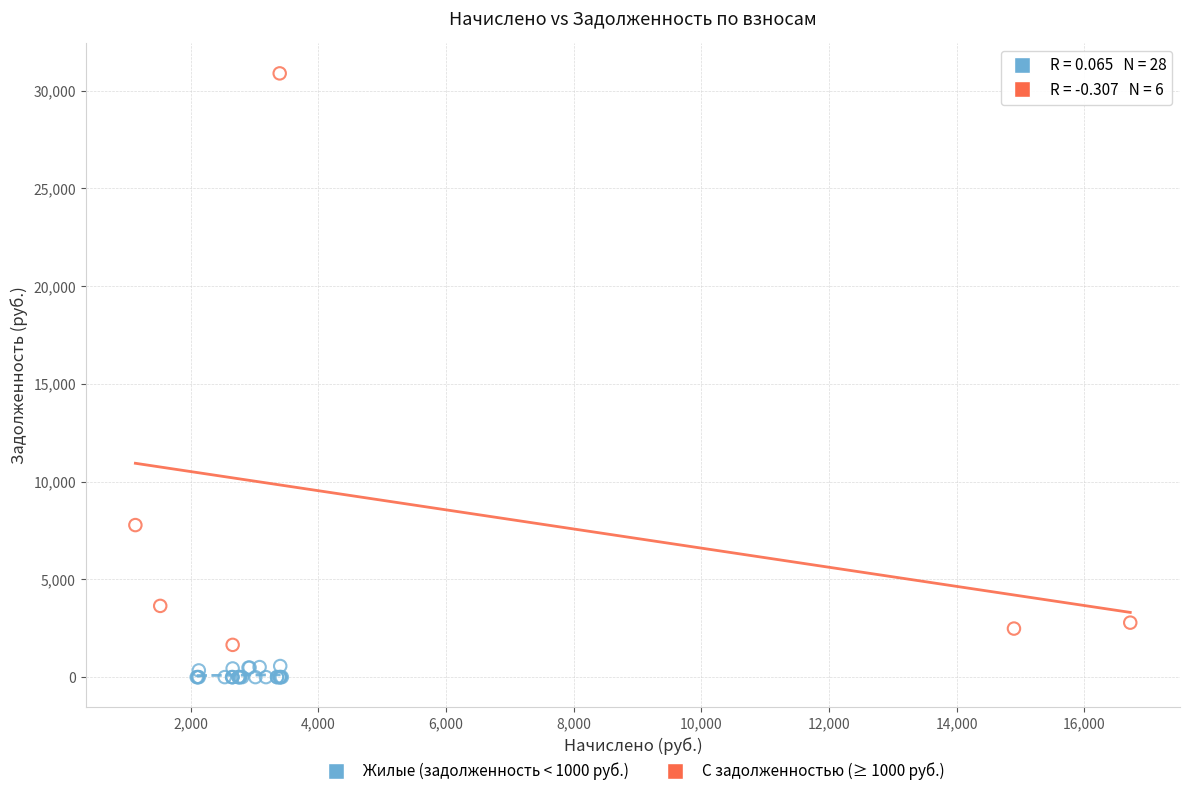

Which series contains the lowest Y value?

Жилые (задолженность < 1000 руб.)